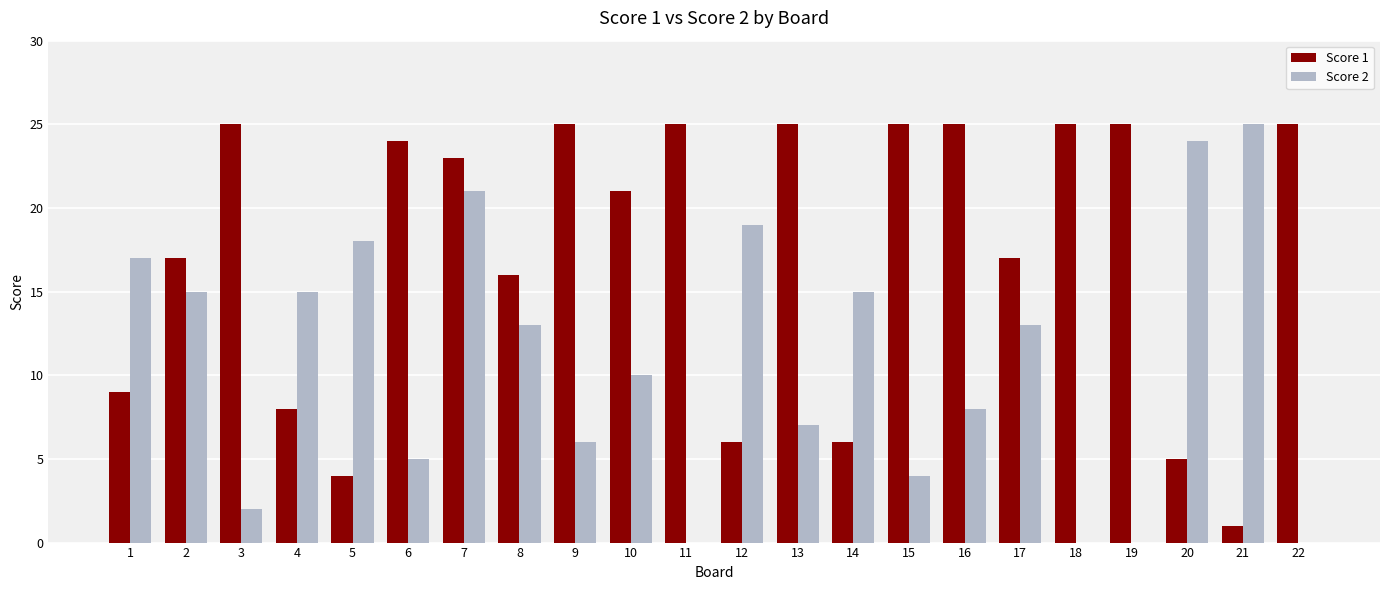

What is the highest value of the Score 1 series?

25